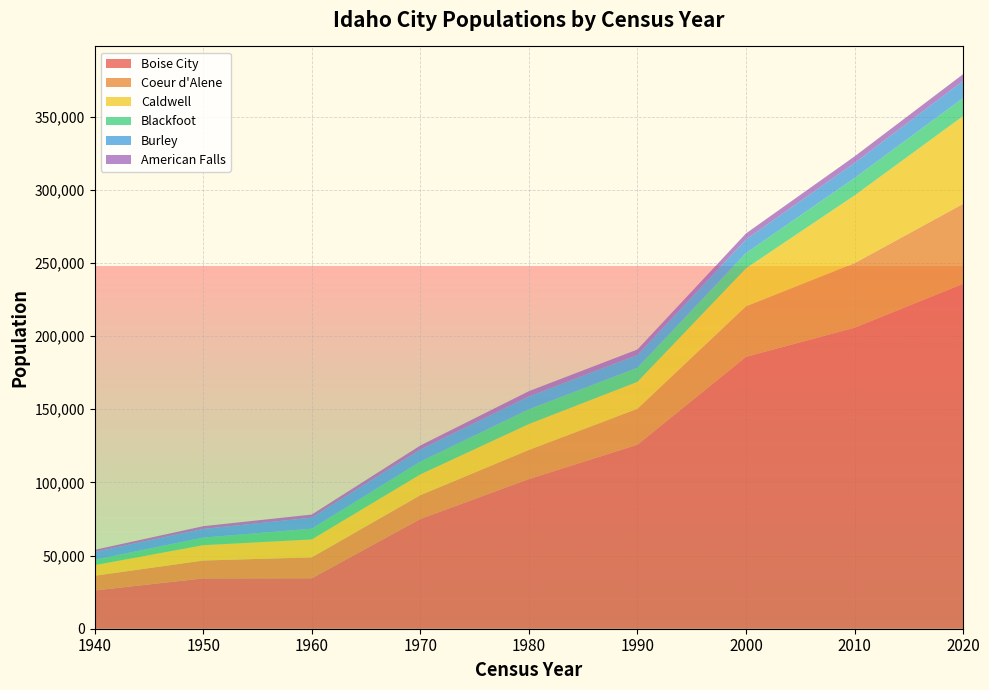

Reading left to right, list all the values displayed in this chart.

Boise City: 1940=26130	1950=34393	1960=34481	1970=74990	1980=102249	1990=125738	2000=185787	2010=205671	2020=235684
Coeur d'Alene: 1940=10049	1950=12198	1960=14291	1970=16228	1980=19913	1990=24563	2000=34514	2010=44137	2020=54628
Caldwell: 1940=7272	1950=10487	1960=12230	1970=14219	1980=17699	1990=18400	2000=25967	2010=46237	2020=59996
Blackfoot: 1940=3681	1950=5180	1960=7378	1970=8716	1980=10065	1990=9646	2000=10419	2010=11899	2020=12346
Burley: 1940=5329	1950=5924	1960=7508	1970=8279	1980=8761	1990=8702	2000=9316	2010=10345	2020=11704
American Falls: 1940=1439	1950=1874	1960=2123	1970=2769	1980=3626	1990=3757	2000=4111	2010=4457	2020=4568